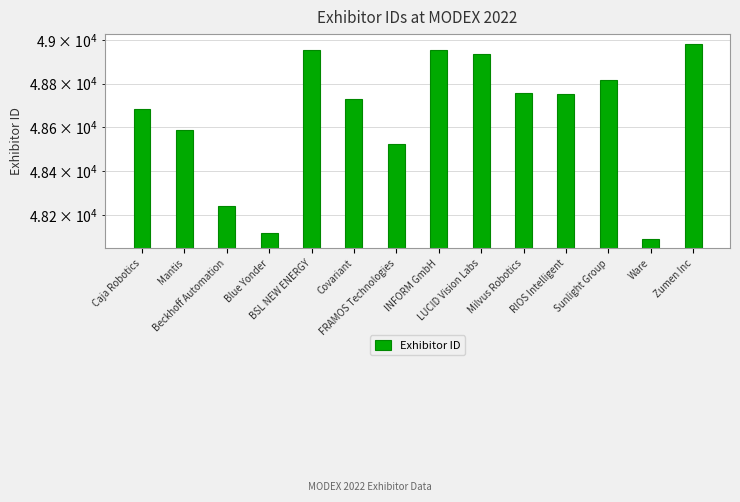

List the labels in order of value, largest first.

Zumen Inc, INFORM GmbH, BSL NEW ENERGY, LUCID Vision Labs, Sunlight Group, Milvus Robotics, RIOS Intelligent, Covariant, Caja Robotics, Mantis, FRAMOS Technologies, Beckhoff Automation, Blue Yonder, Ware